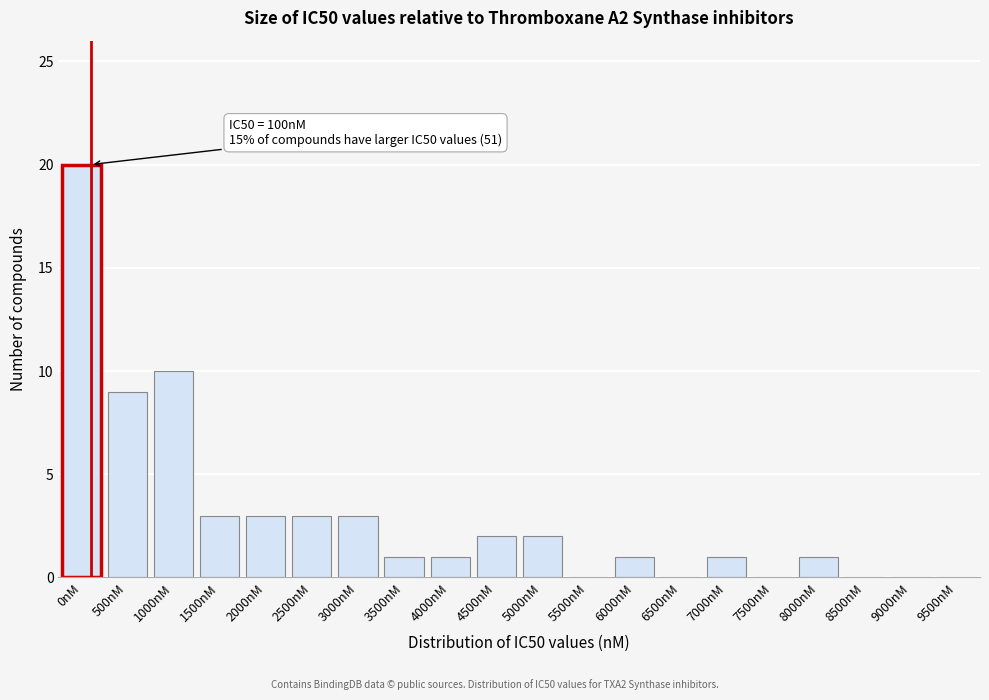

Reading left to right, extract all data points from this chart.

0nM=20	500nM=9	1000nM=10	1500nM=3	2000nM=3	2500nM=3	3000nM=3	3500nM=1	4000nM=1	4500nM=2	5000nM=2	5500nM=0	6000nM=1	6500nM=0	7000nM=1	7500nM=0	8000nM=1	8500nM=0	9000nM=0	9500nM=0